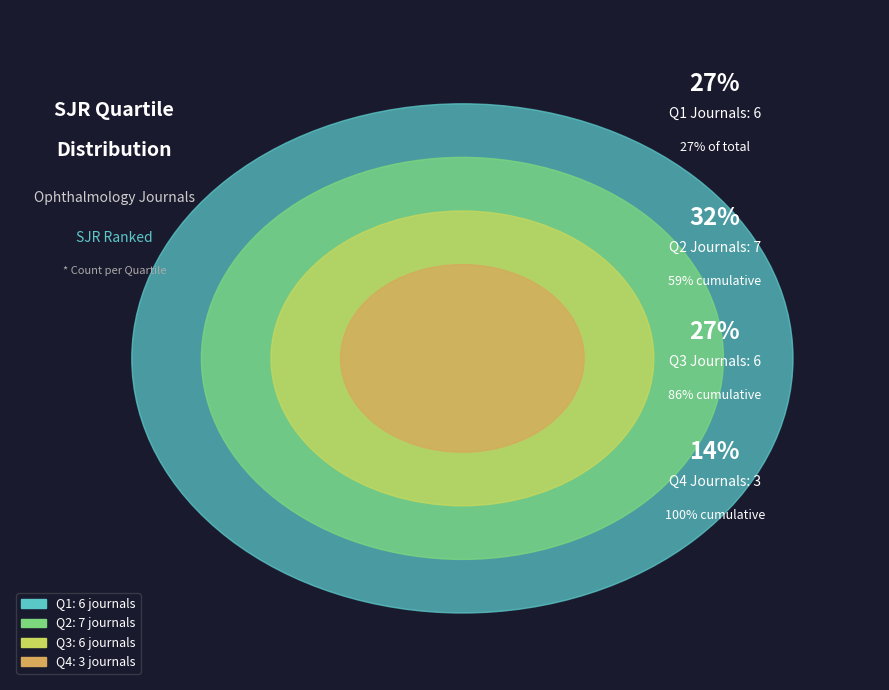

What percentage is the Q4 slice, to the nearest percent?

14%